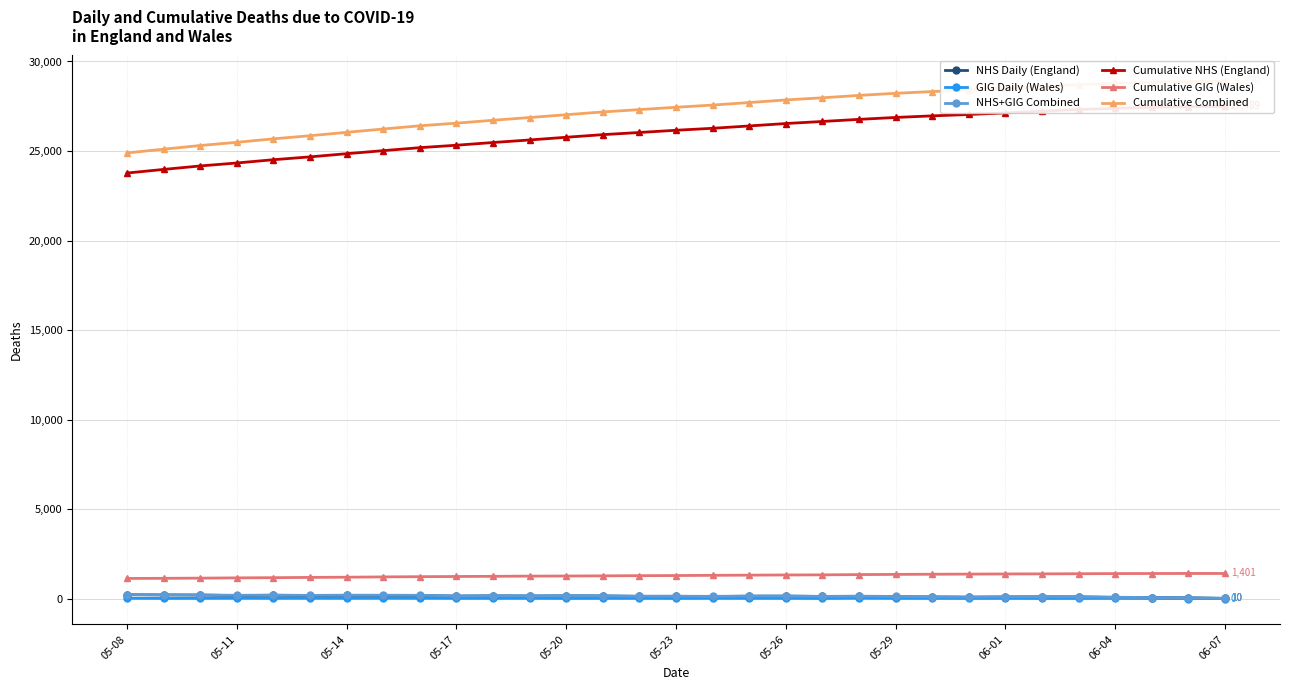

True or false: Cumulative GIG (Wales) and NHS+GIG Combined cross at least once.

False